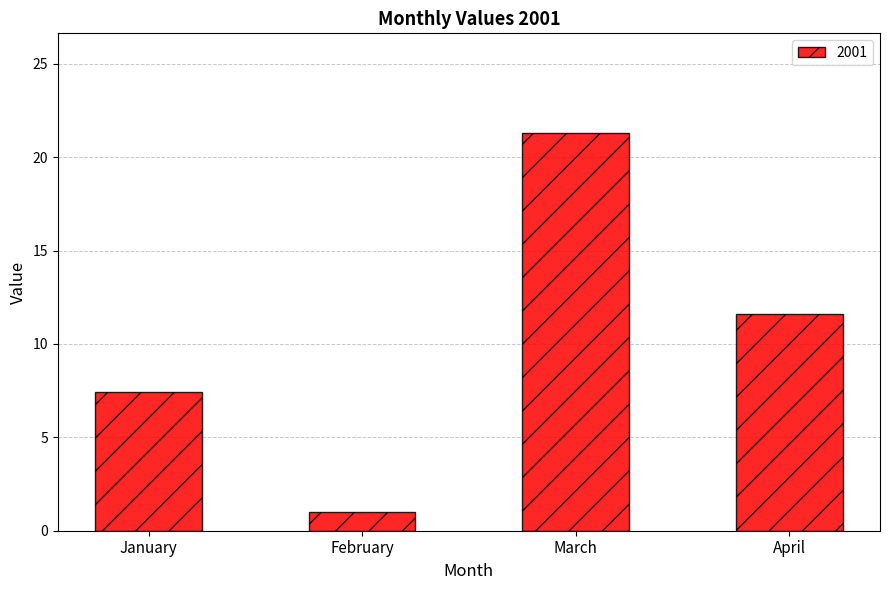

Rank the categories by value from lowest to highest.

February, January, April, March